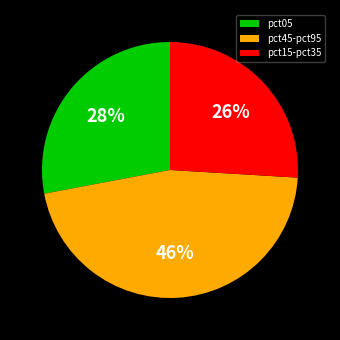

Is there a majority slice in this chart?

No